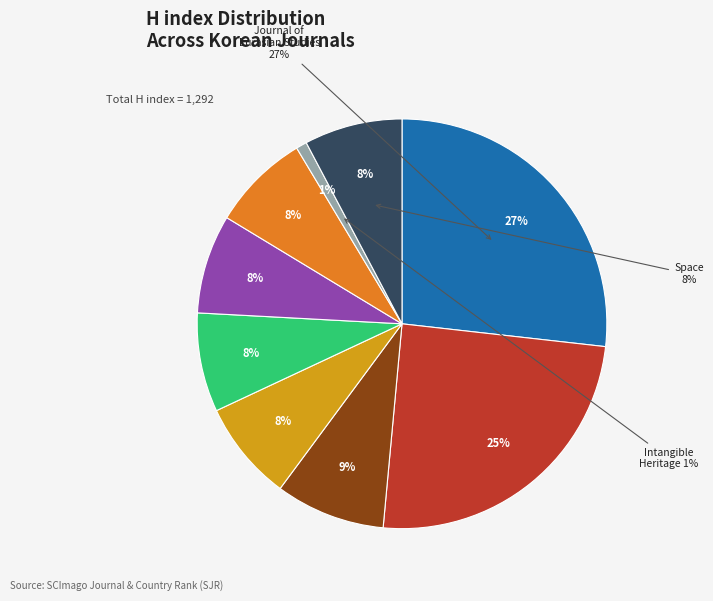

What is the largest slice in the pie chart?

Journal of Eurasian Studies